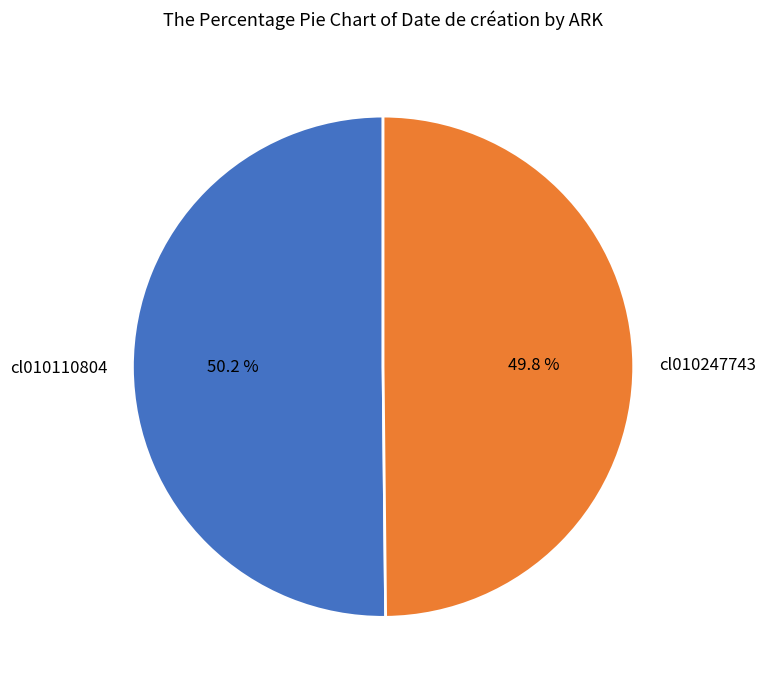

True or false: cl010110804 accounts for 50% of the total.

True